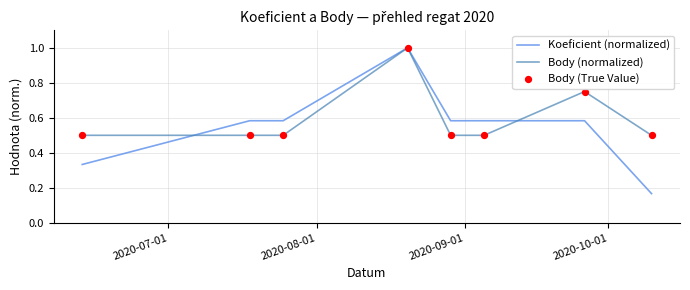

What is the maximum value for Body (normalized)?

1.0